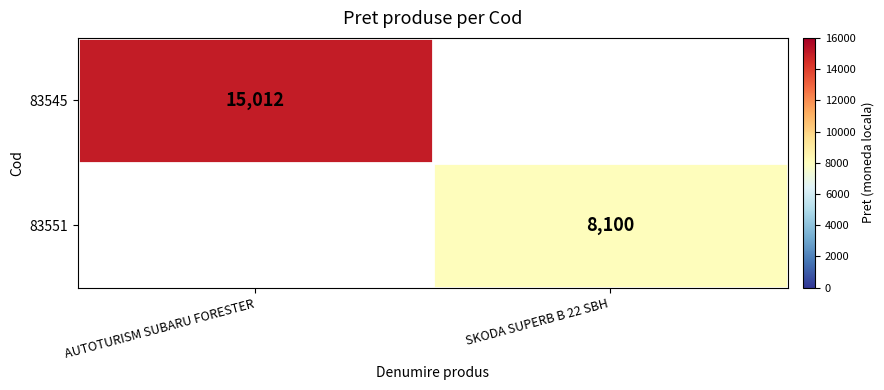

The 83551 series shows 8100 at SKODA SUPERB B 22 SBH. True or false?

True